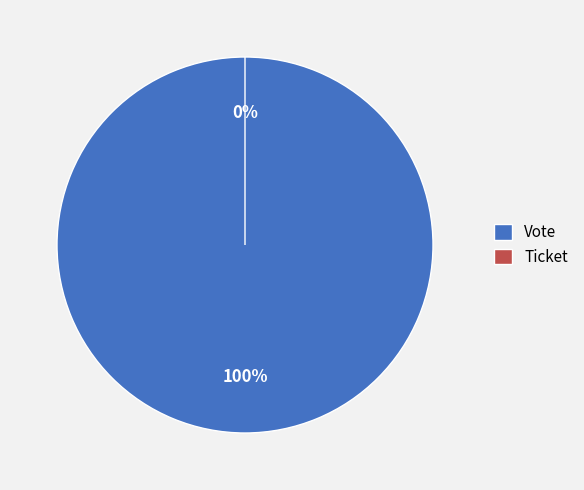

How many segments does this pie chart have?

2